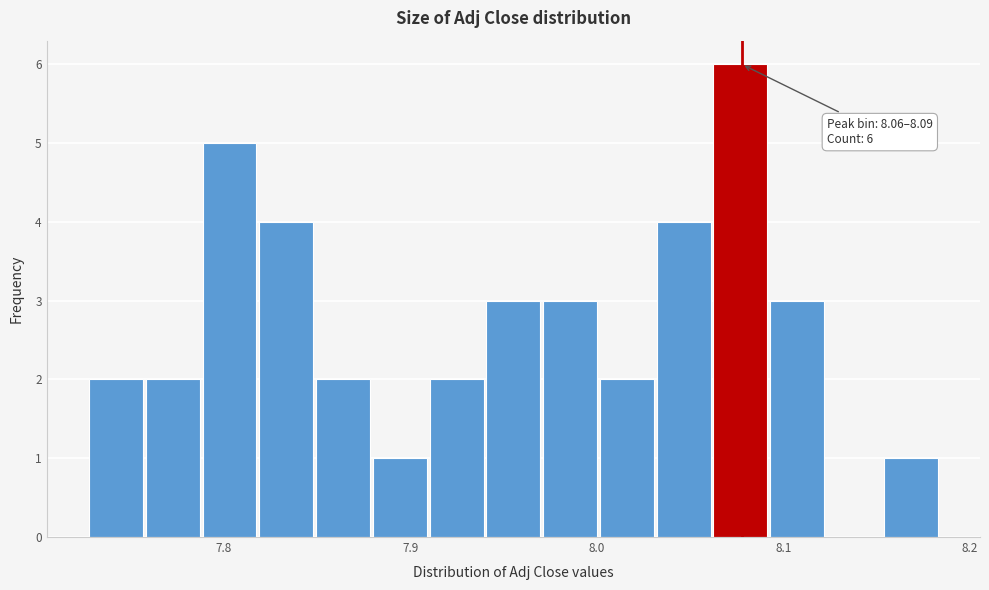

Read against the x-axis, roughly where is the centre of the tallest bar?

8.08